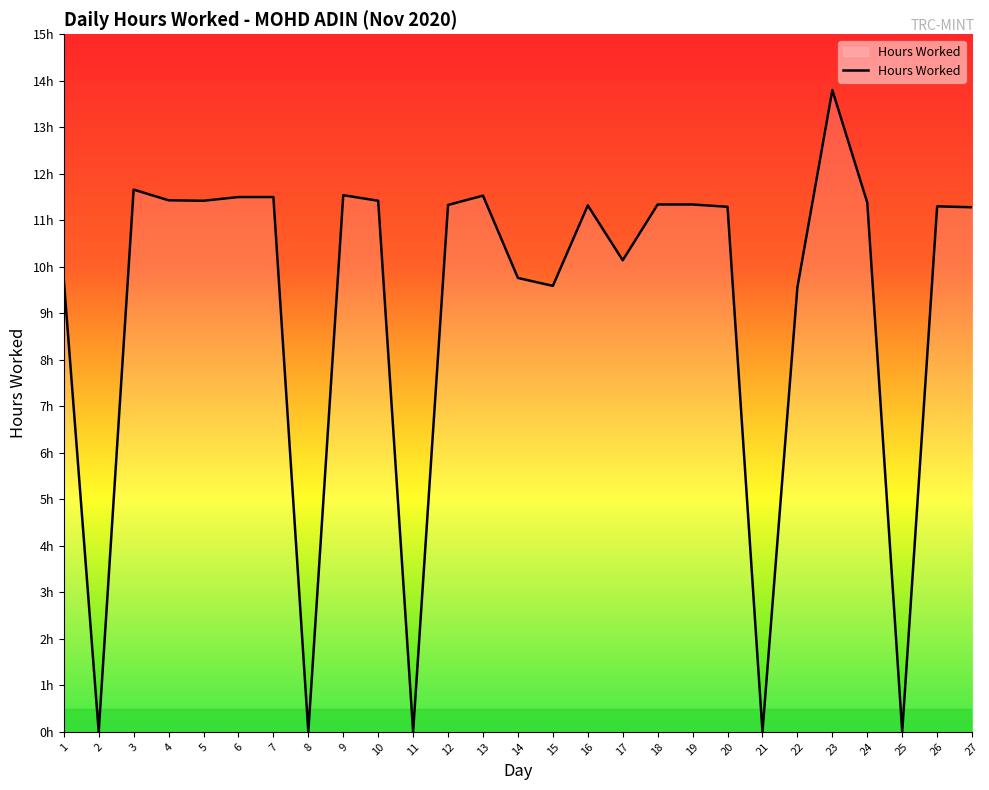

Does the chart display data point markers on the line(s)?

No